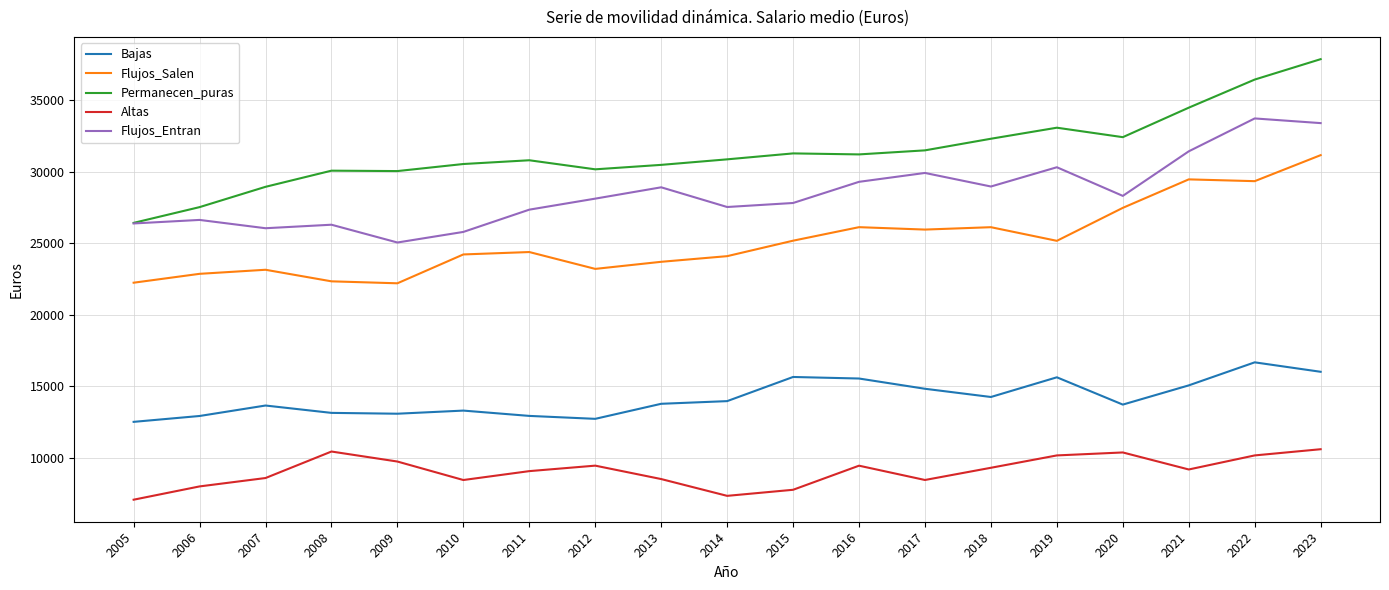

The value of Flujos_Entran at 2015 is 43628. True or false?

False